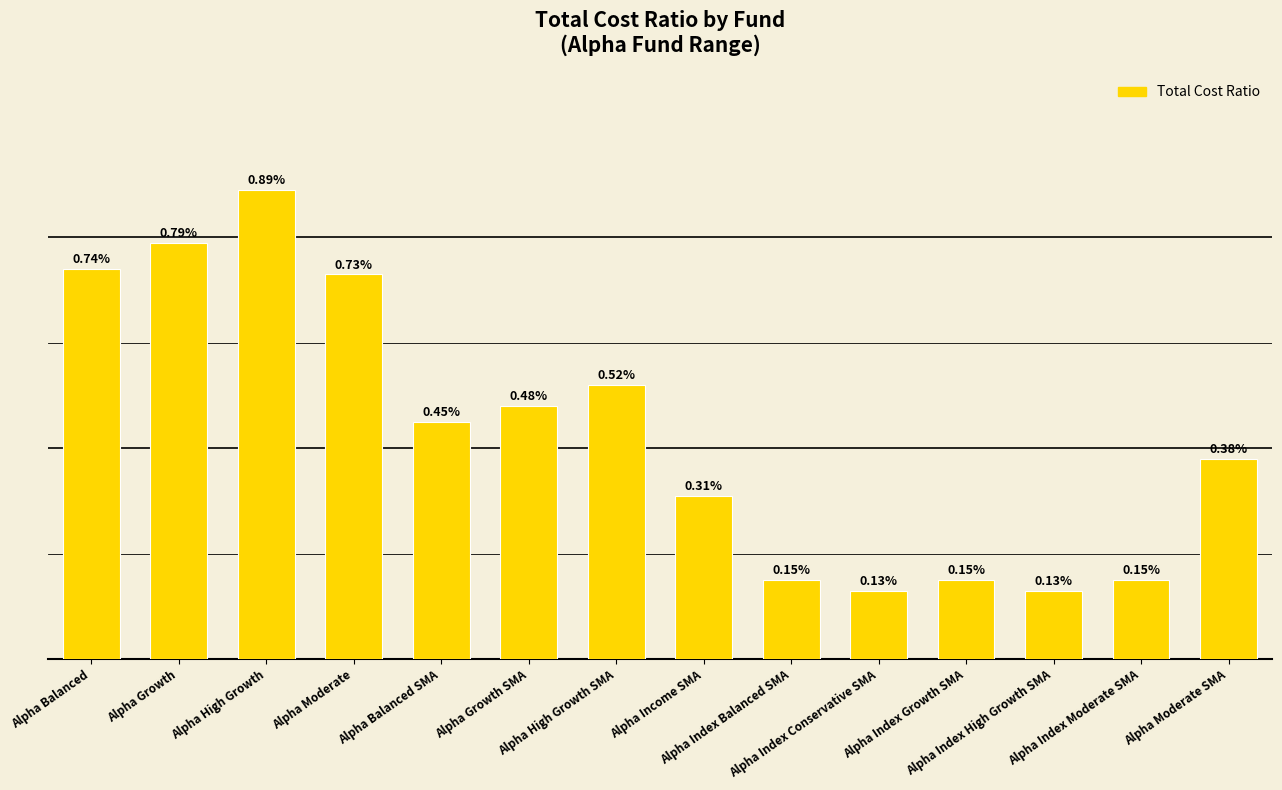

What is the smallest value displayed?

0.1